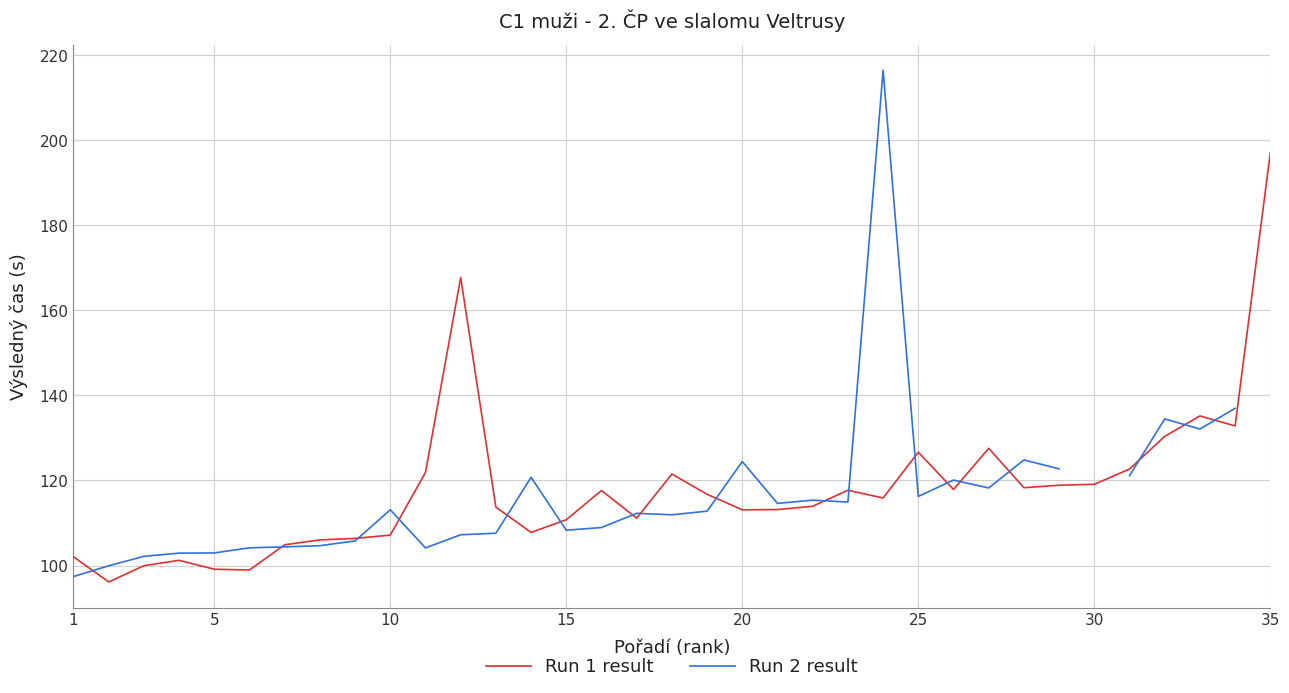

At which label does Run 2 result reach its minimum?

1